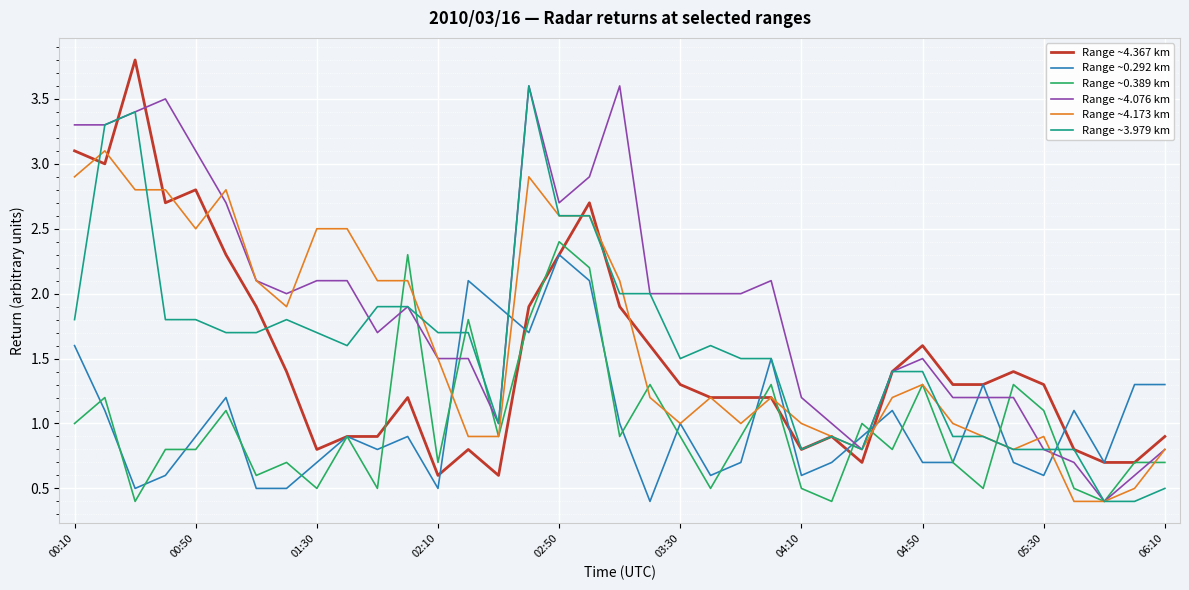

What is the minimum value shown in the chart?

0.4